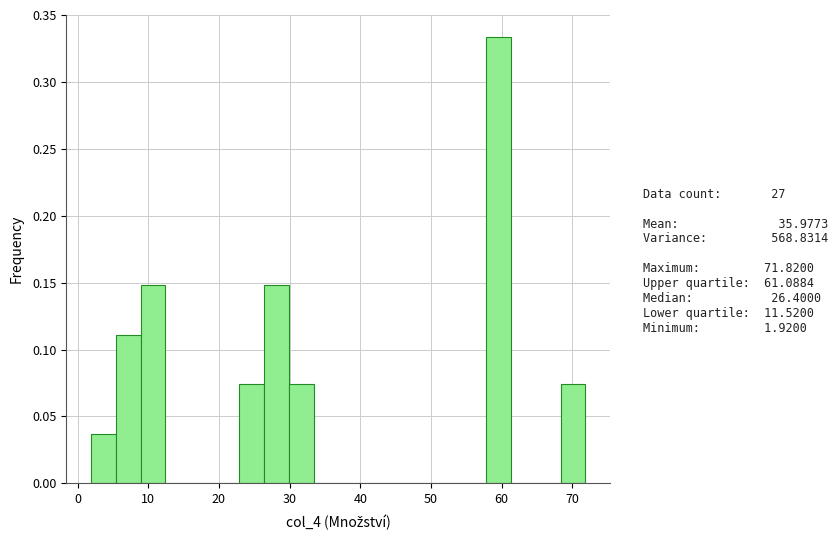

Read against the x-axis, roughly where is the centre of the tallest bar?

60